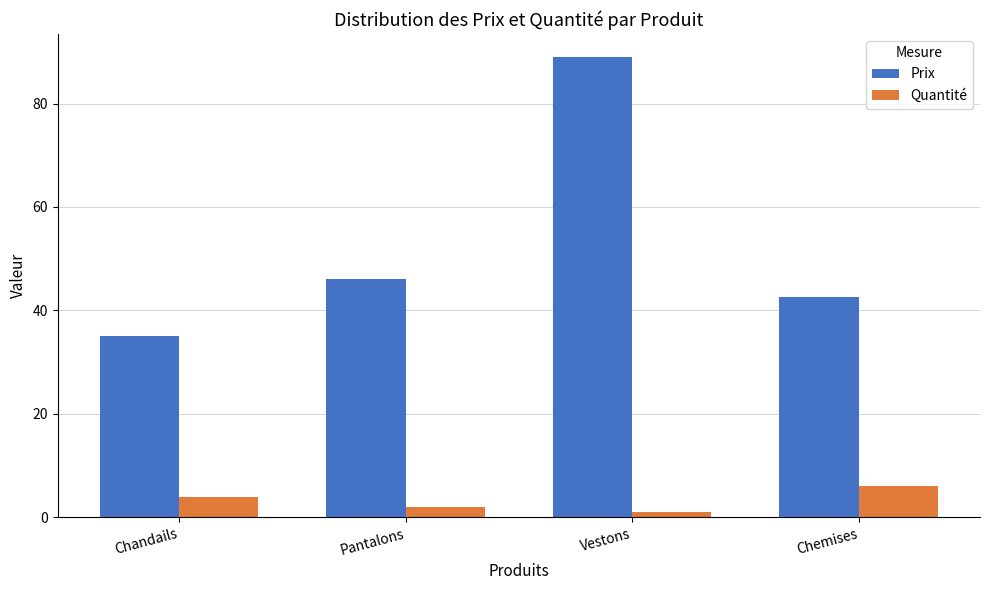

What position from the right is Chandails?

4